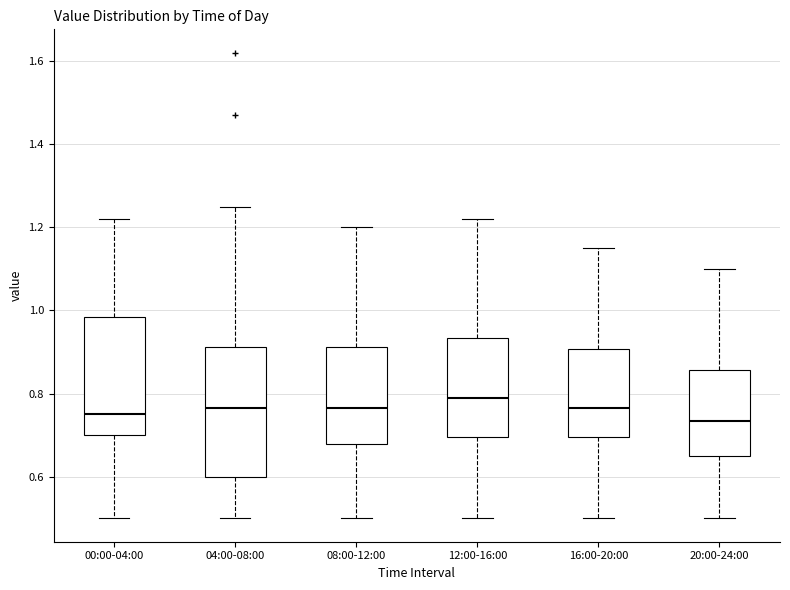

Reading left to right, read every box against the y-axis: the position of its median line, the range the box covers, and the ends of its whiskers. The values are not printed on the chart, so give them approximately, as read against the axis.

00:00-04:00: median 0.76, box 0.70 to 0.98, whiskers 0.50 to 1.22
04:00-08:00: median 0.76, box 0.60 to 0.92, whiskers 0.50 to 1.26
08:00-12:00: median 0.76, box 0.68 to 0.92, whiskers 0.50 to 1.20
12:00-16:00: median 0.80, box 0.70 to 0.94, whiskers 0.50 to 1.22
16:00-20:00: median 0.76, box 0.70 to 0.90, whiskers 0.50 to 1.16
20:00-24:00: median 0.74, box 0.66 to 0.86, whiskers 0.50 to 1.10